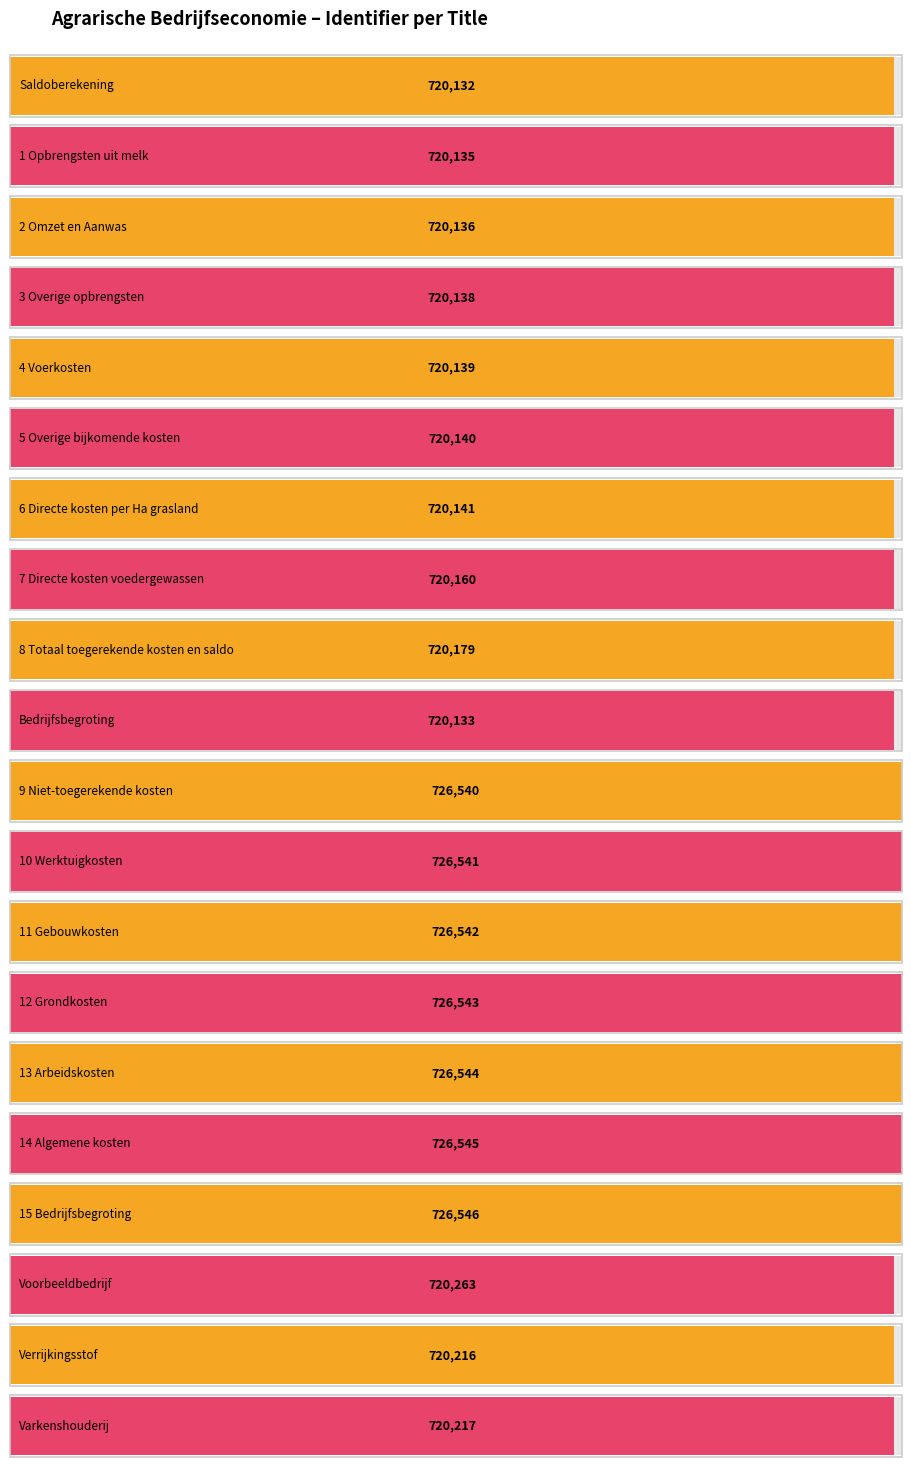

How many data points are above 720216?

9